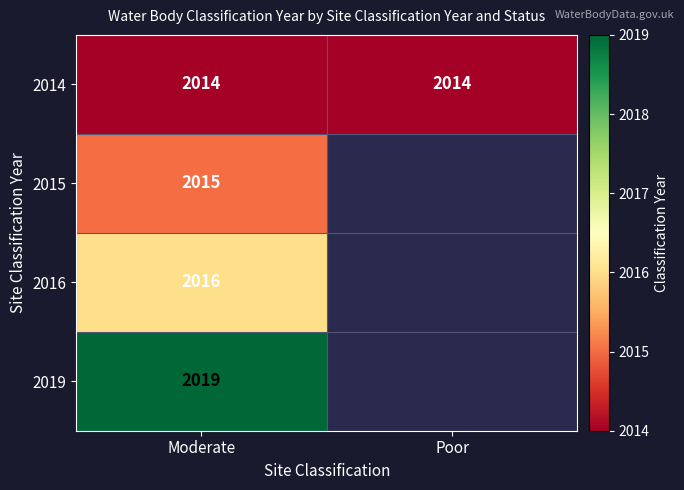

The value of 2015 at Moderate is 942. True or false?

False